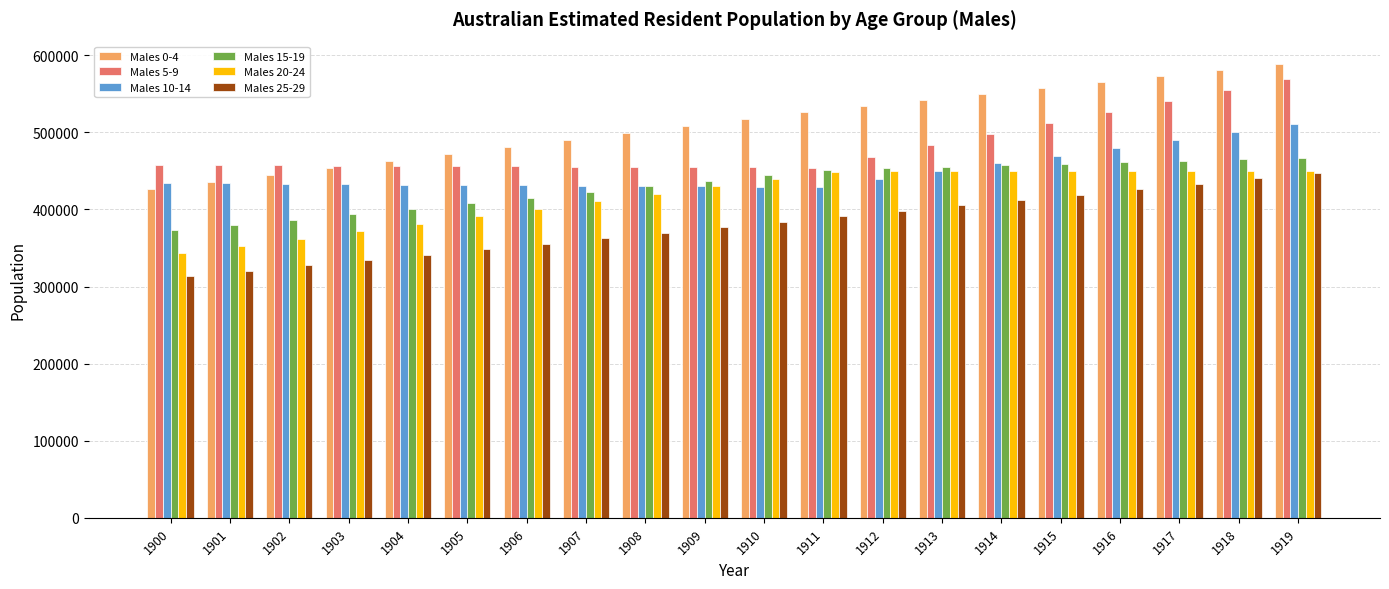

At which category is the sum across all series the highest?

1919